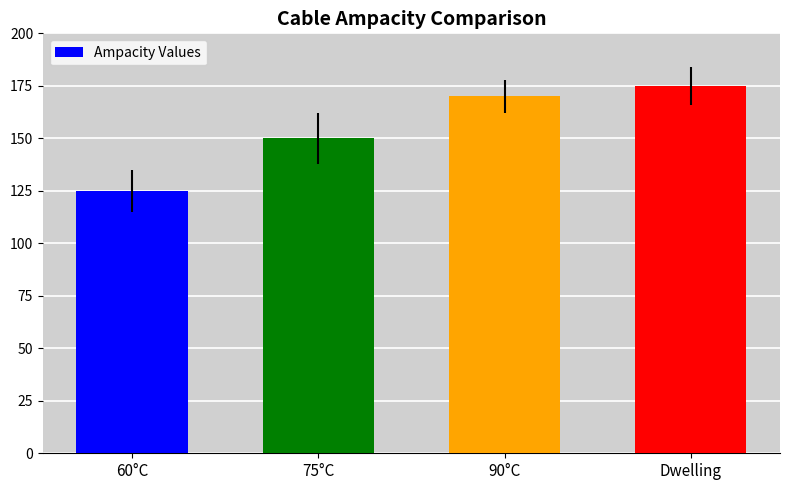

The chart shows a value of 36 at 75°C. True or false?

False